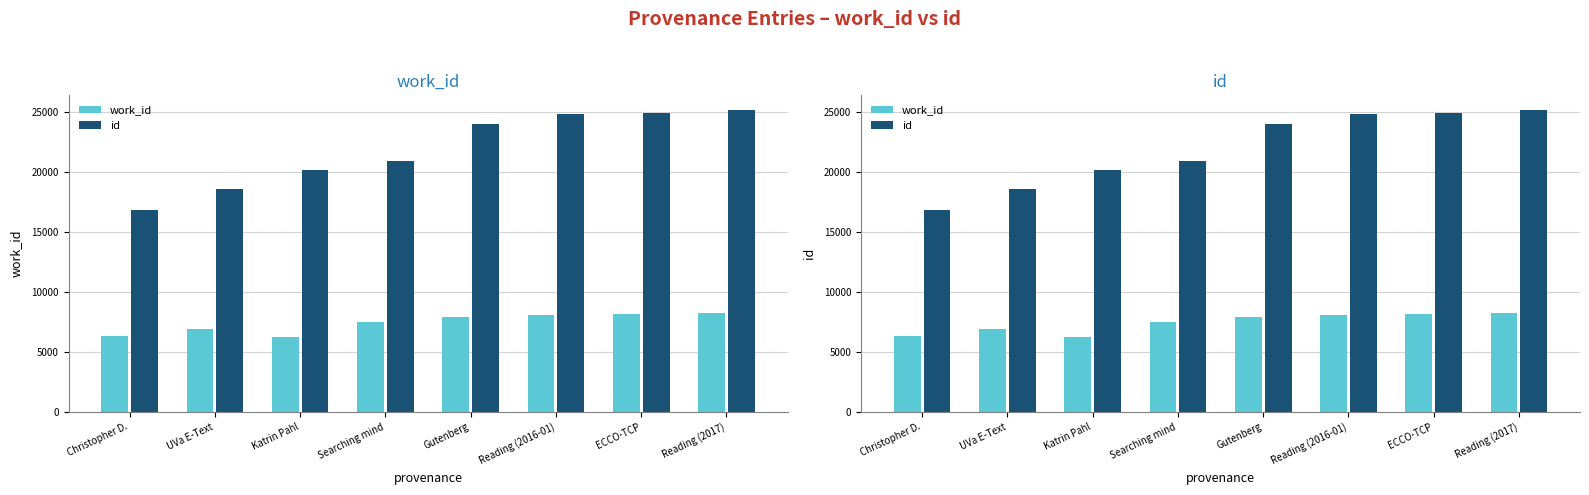

At how many categories does at least one series exceed 9419?

8